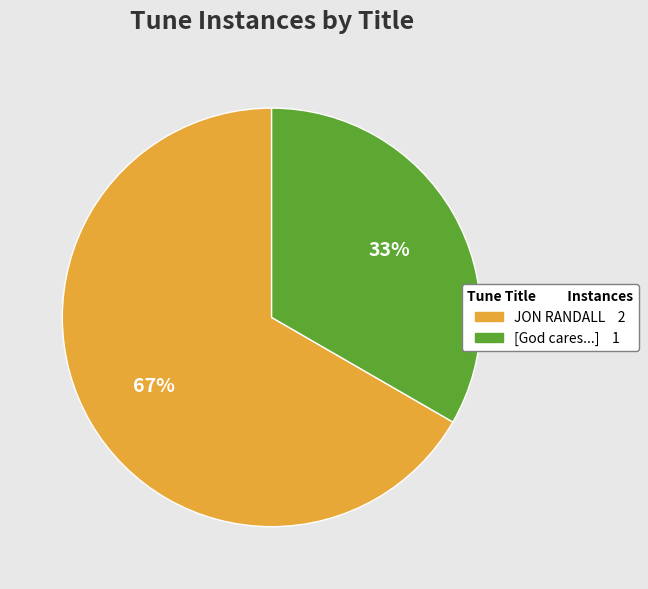

What is the majority slice?

JON RANDALL